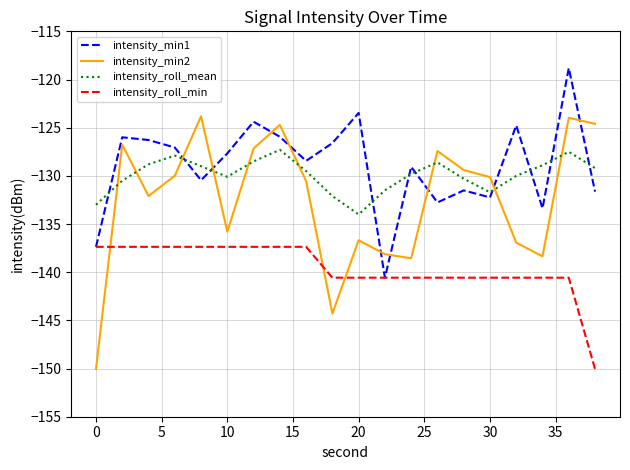

List the series in order of their peak value, lowest first.

intensity_roll_min, intensity_roll_mean, intensity_min2, intensity_min1